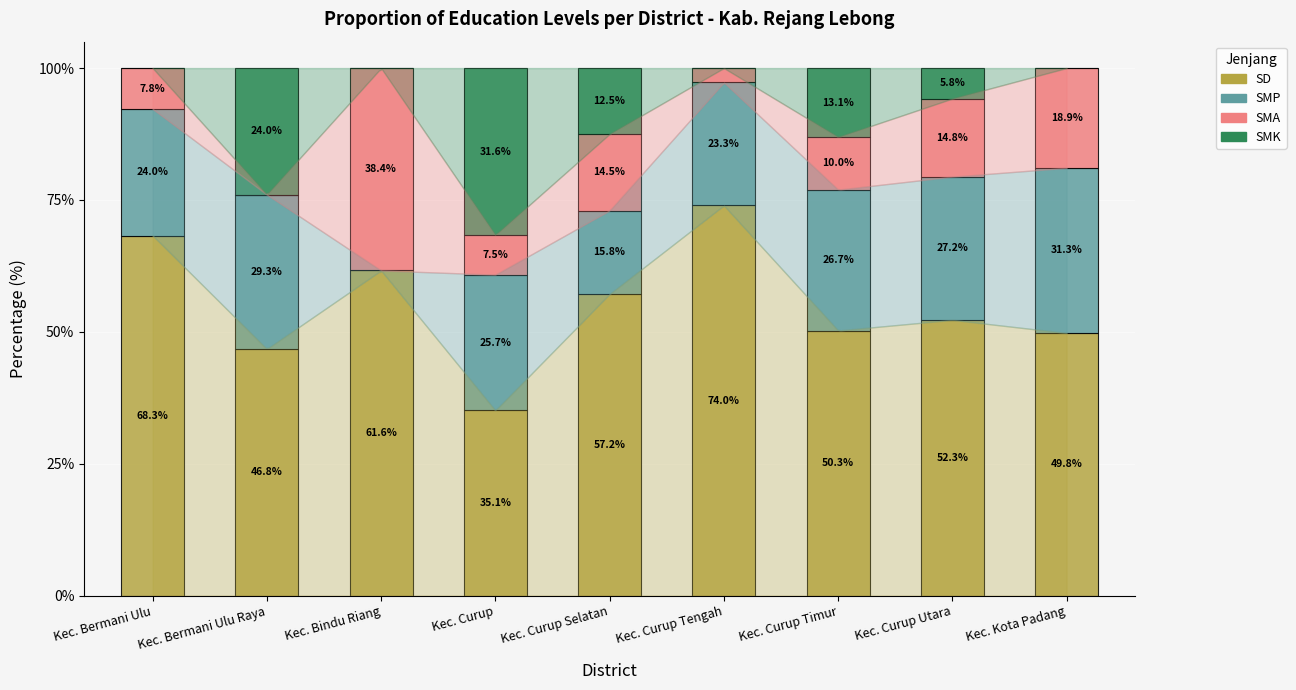

Is it true that SD equals 23.7 at Kec. Bermani Ulu?

False